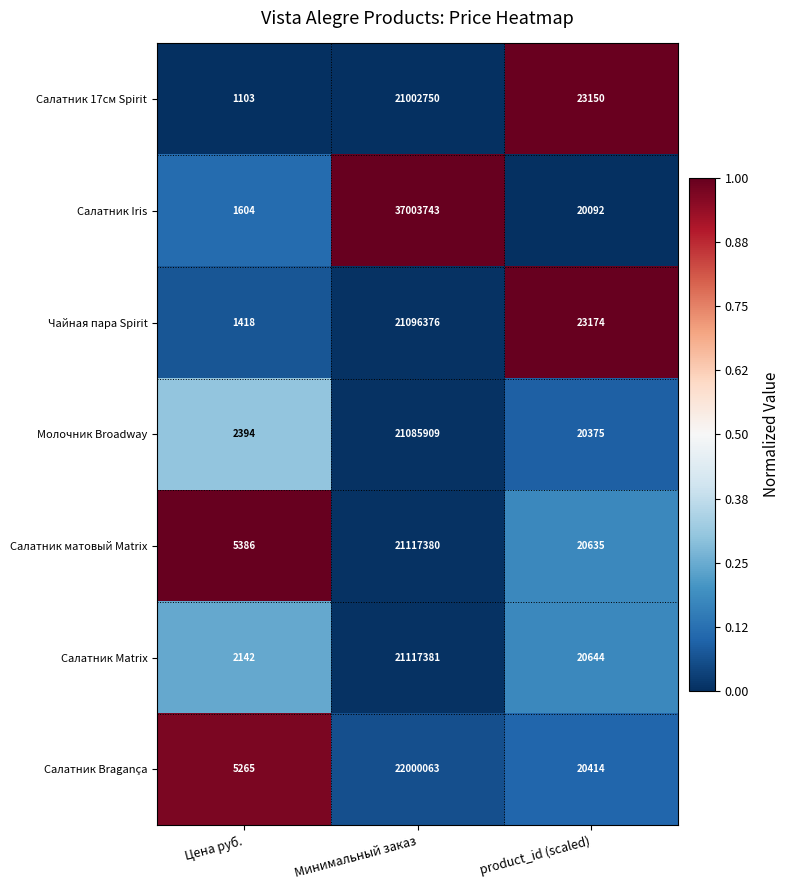

Count the number of data series in this chart.

7